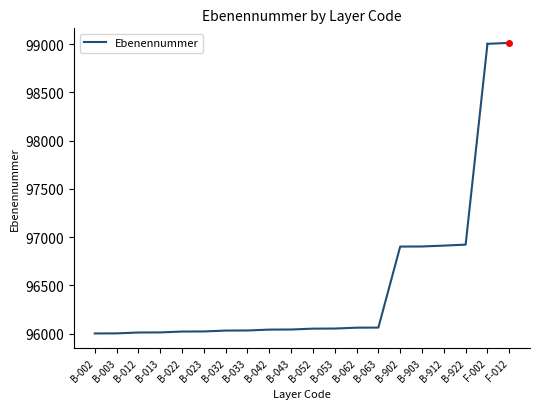

Which category has the highest value across all series?

F-002